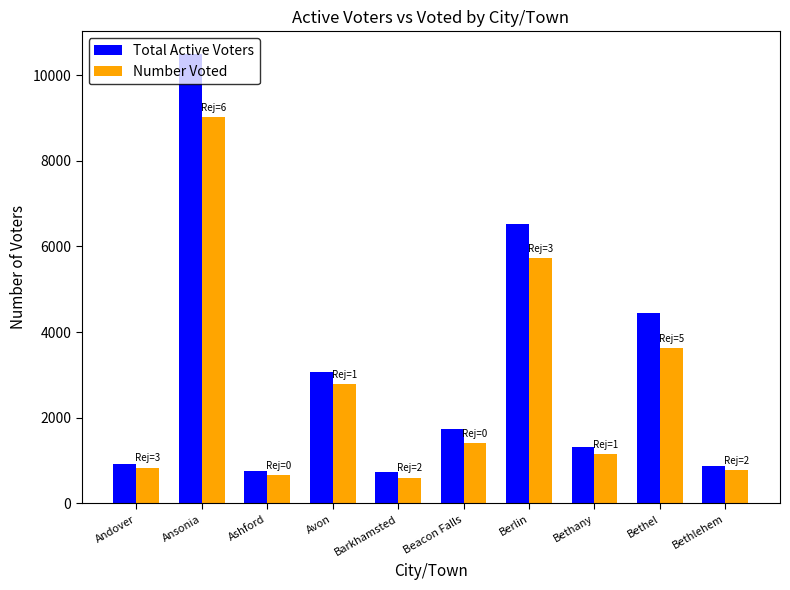

Are the bars grouped side by side (vs. stacked)?

Yes